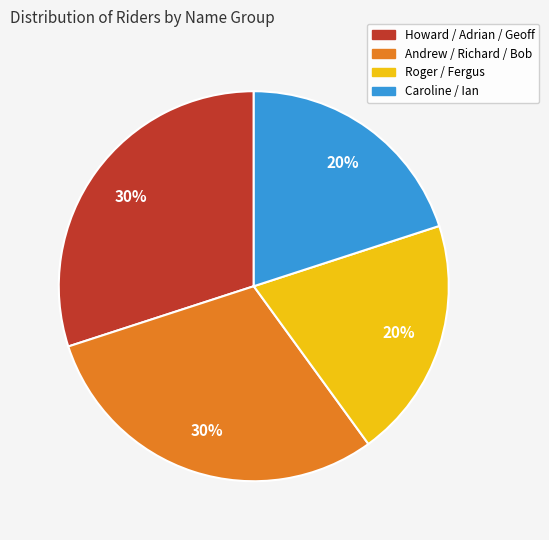

Is there a majority slice in this chart?

No